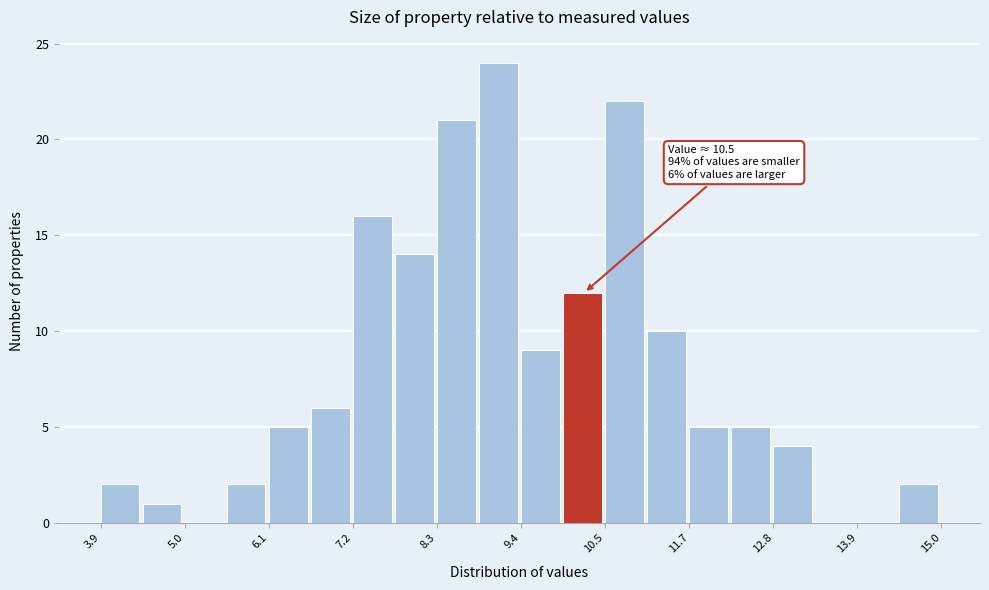

Around what value on the x-axis is the tallest bar? Give the approximate position of its centre, as read against the axis.

9.2